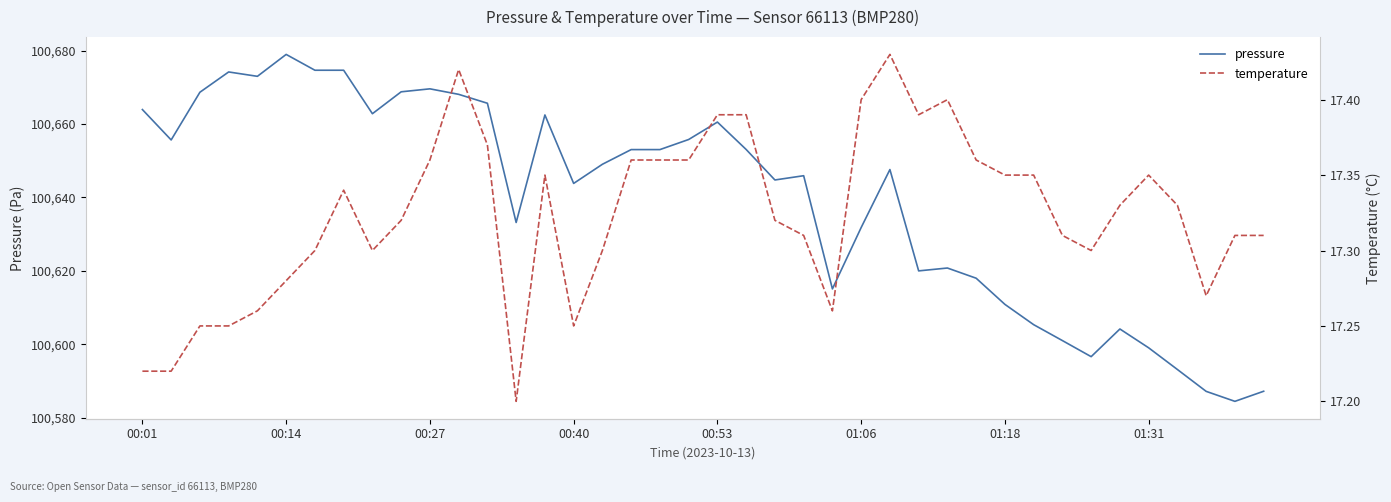

What is the average value of the temperature series?

17.3